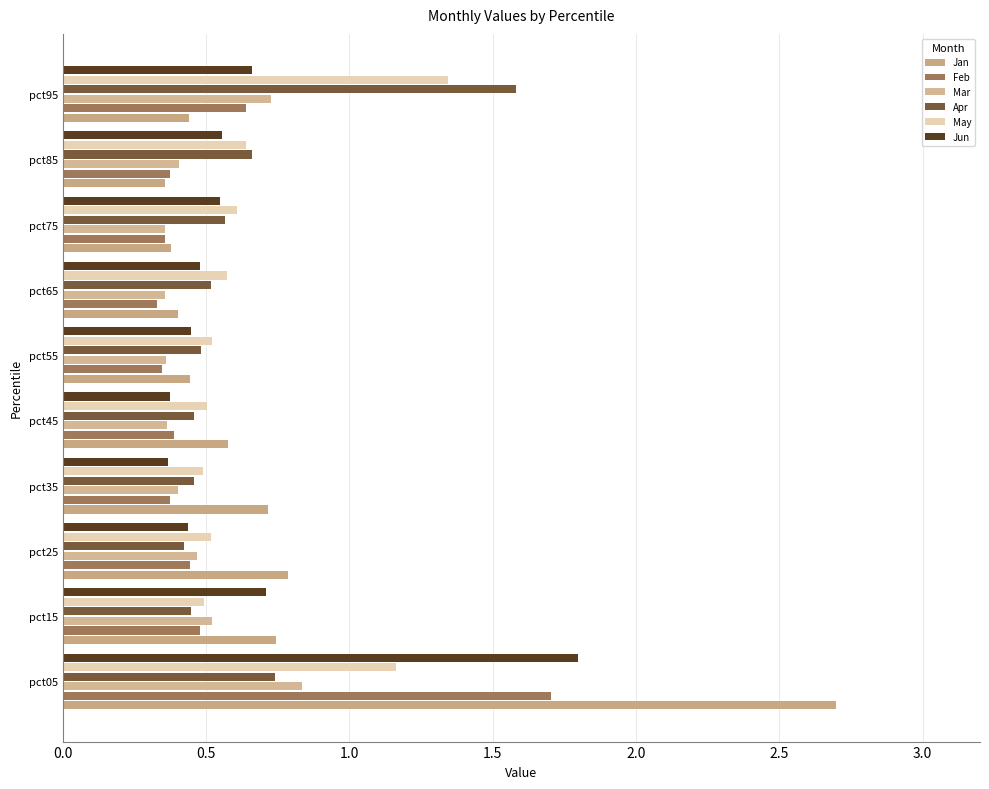

How many Apr values are between 0 and 1?

9